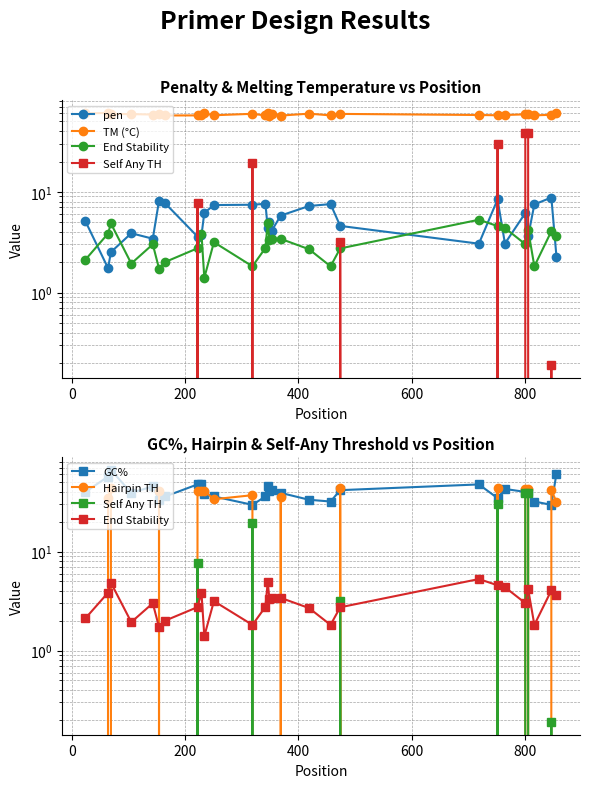

Which series has the largest total across all categories?

TM (°C)